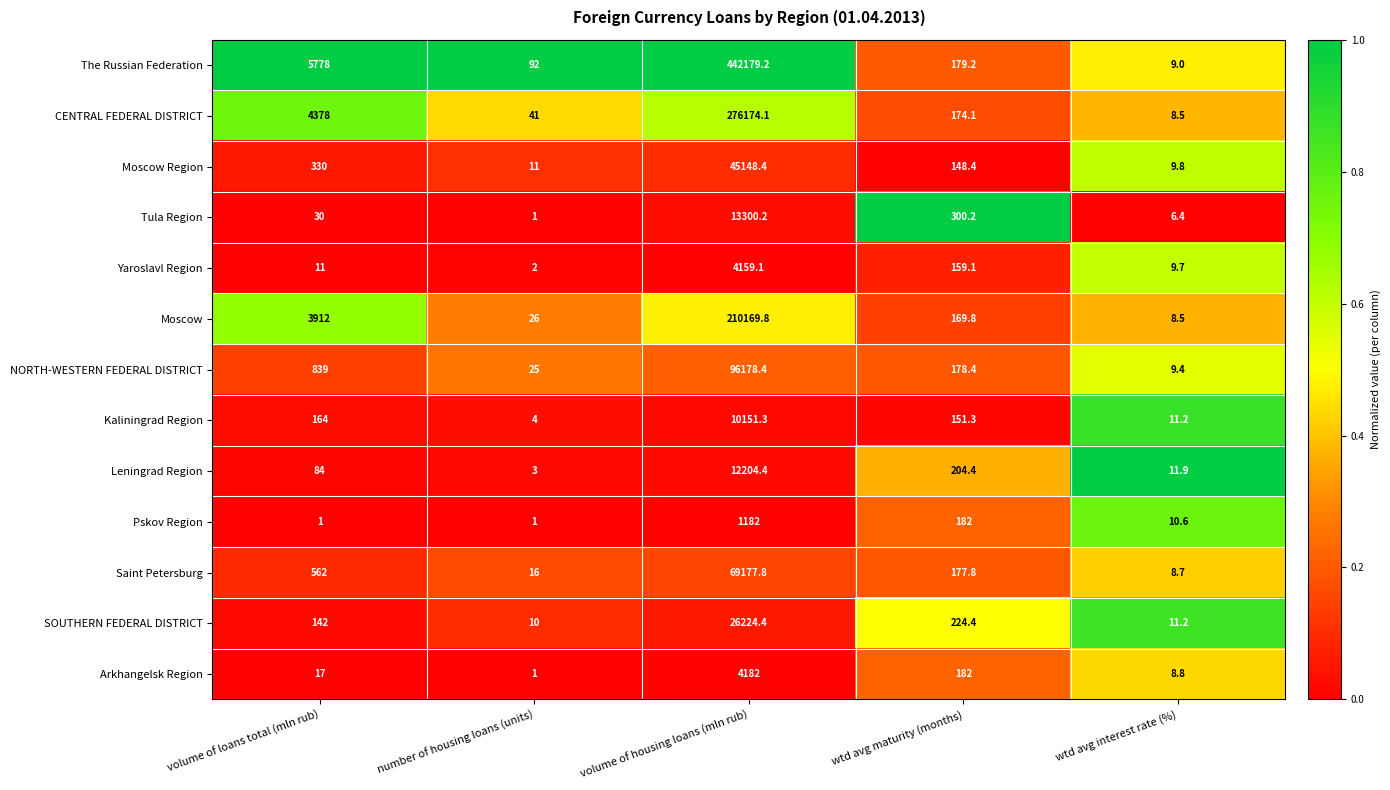

Read the Saint Petersburg value at volume of housing loans (mln rub).

69177.8